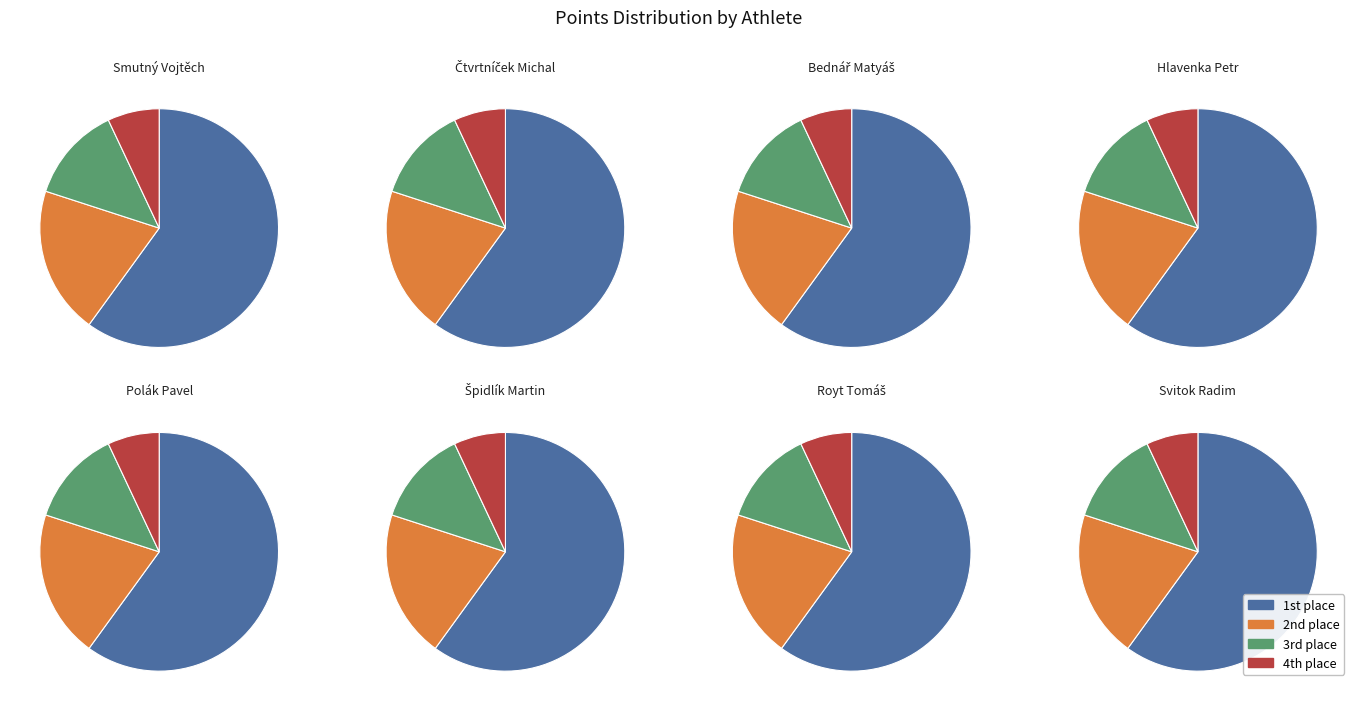

Do Royt Tomáš and Bednář Matyáš together represent more than half of the pie?

No